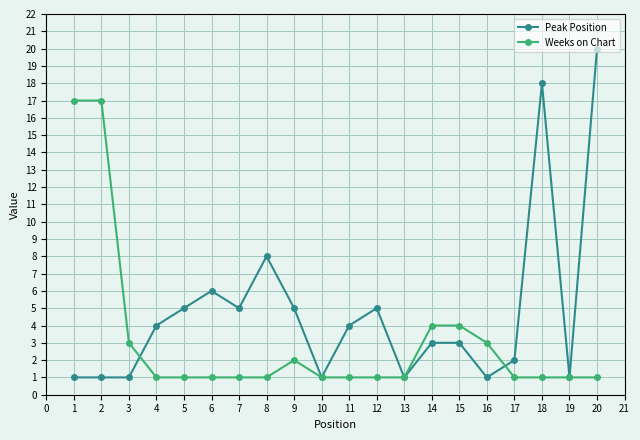

Rank the series by their average value, from lowest to highest.

Weeks on Chart, Peak Position